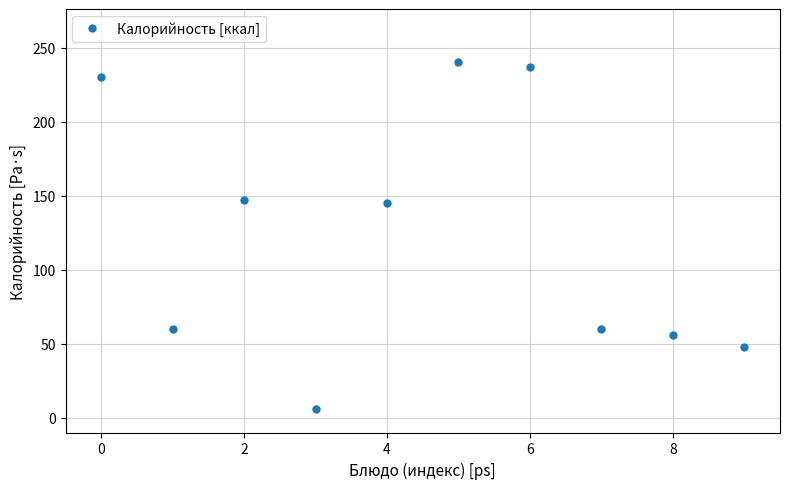

What is the average value?

122.9